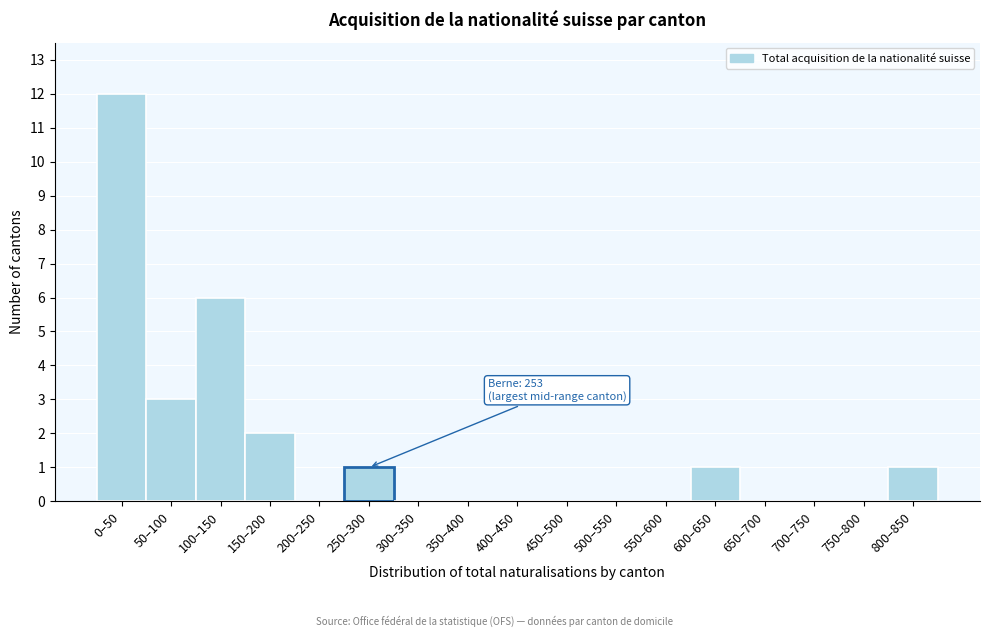

Reading left to right, extract all data points from this chart.

0–50=12	50–100=3	100–150=6	150–200=2	200–250=0	250–300=1	300–350=0	350–400=0	400–450=0	450–500=0	500–550=0	550–600=0	600–650=1	650–700=0	700–750=0	750–800=0	800–850=1